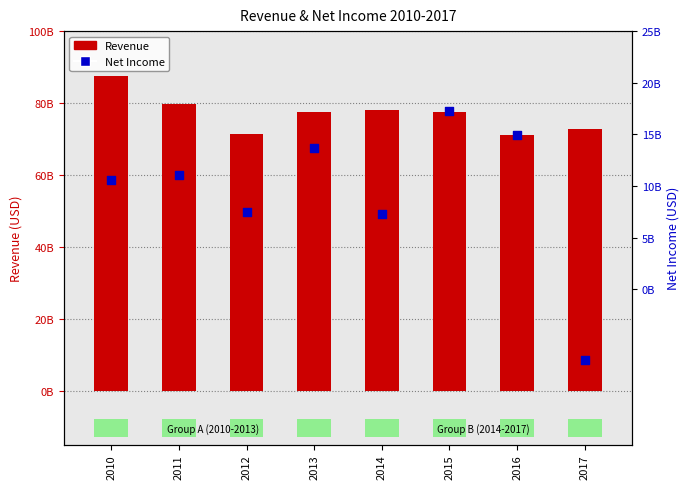

What is the total value across all series at 2015?

94714000000